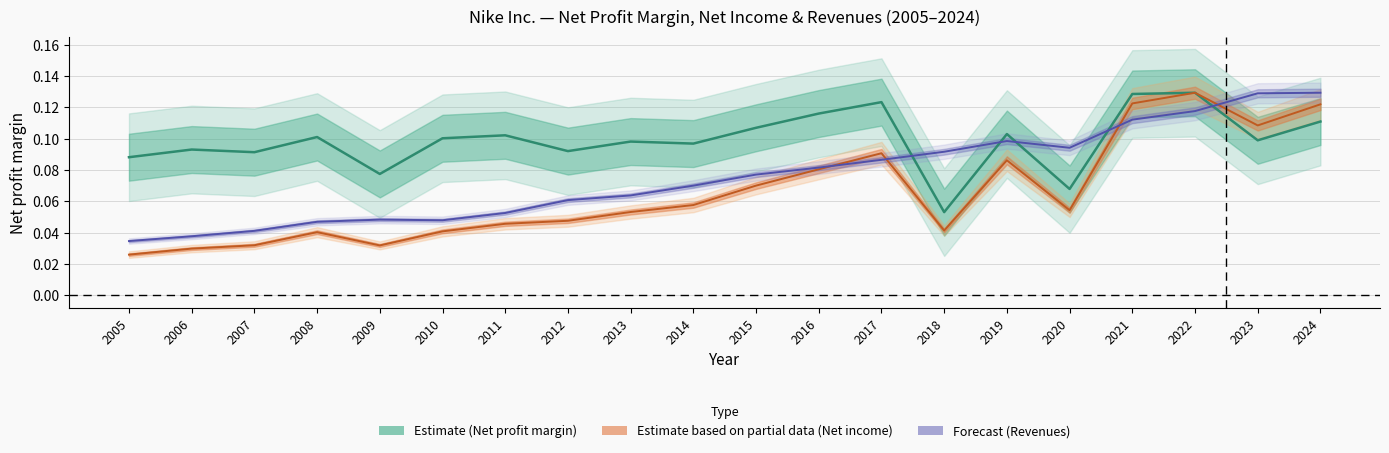

True or false: Net profit margin has a value of 0.0 at 2012.

False